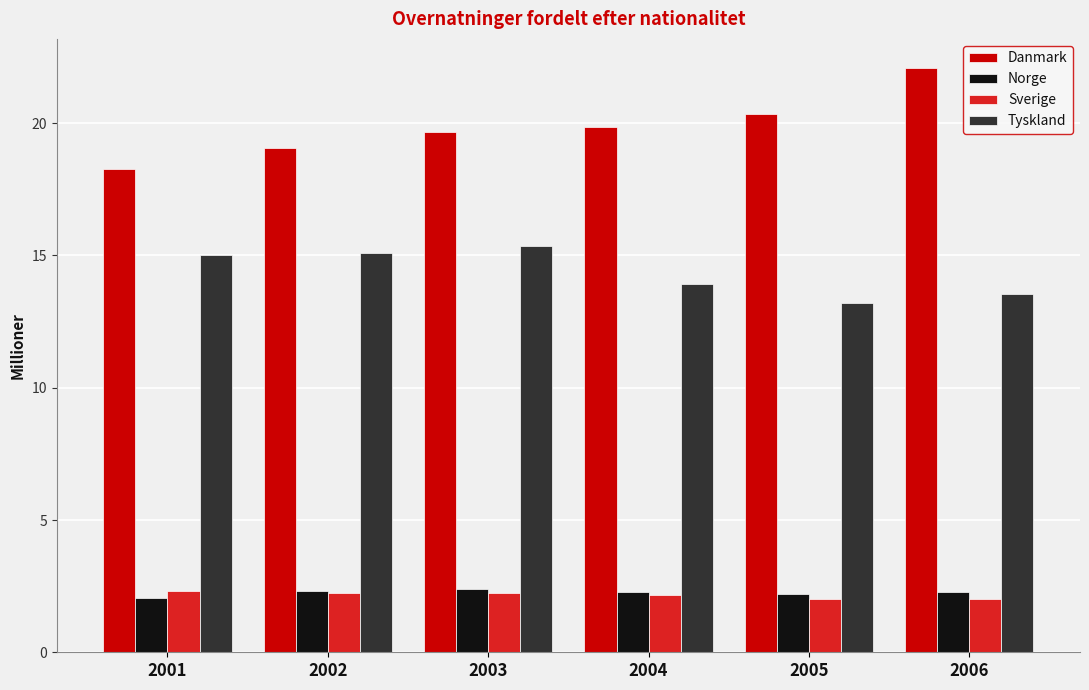

What is the total value across all series at 2006?

39.9